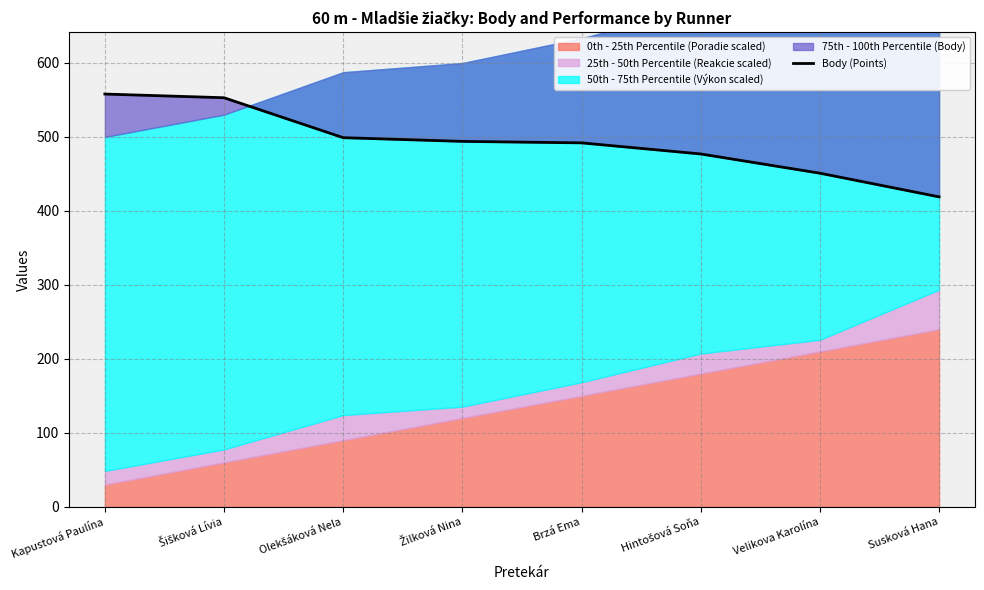

Which has a higher value, Hintošová Soňa or Brzá Ema?

Brzá Ema